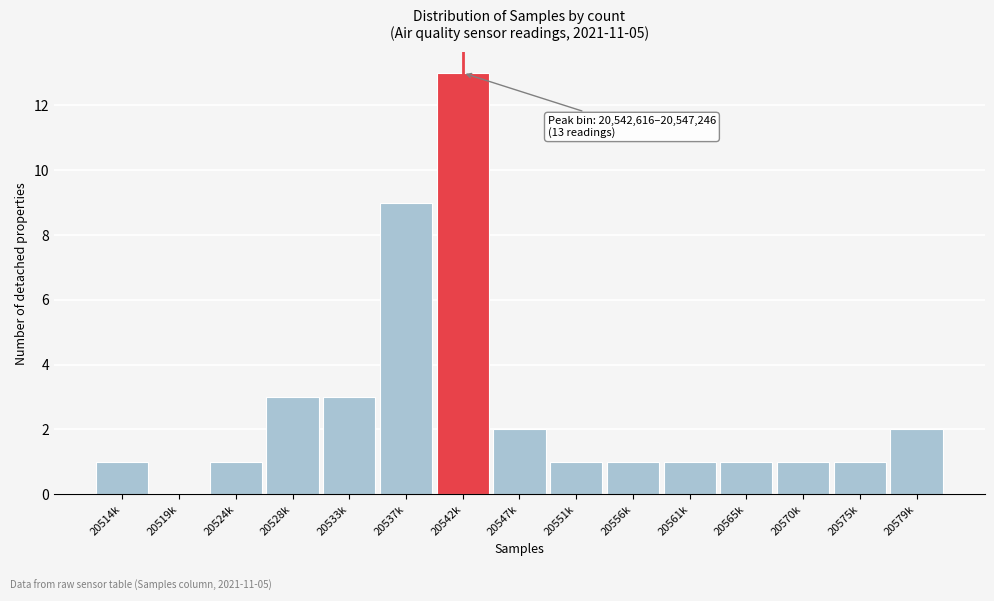

Reading left to right, what are all the values shown in this chart?

20514k=1	20519k=0	20524k=1	20528k=3	20533k=3	20537k=9	20542k=13	20547k=2	20551k=1	20556k=1	20561k=1	20565k=1	20570k=1	20575k=1	20579k=2